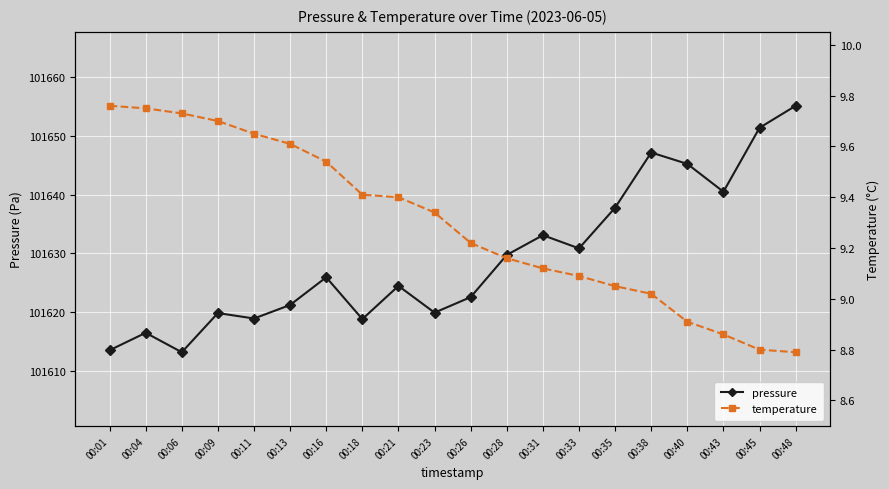

Reading left to right, transcribe all the data shown in this chart.

pressure: 101613.5	101616.4	101613.1	101619.8	101618.9	101621.2	101625.9	101618.8	101624.4	101619.9	101622.5	101629.7	101633.1	101630.8	101637.8	101647.2	101645.2	101640.5	101651.4	101655.2
temperature: 9.8	9.8	9.7	9.7	9.7	9.6	9.5	9.4	9.4	9.3	9.2	9.2	9.1	9.1	9.1	9.0	8.9	8.9	8.8	8.8